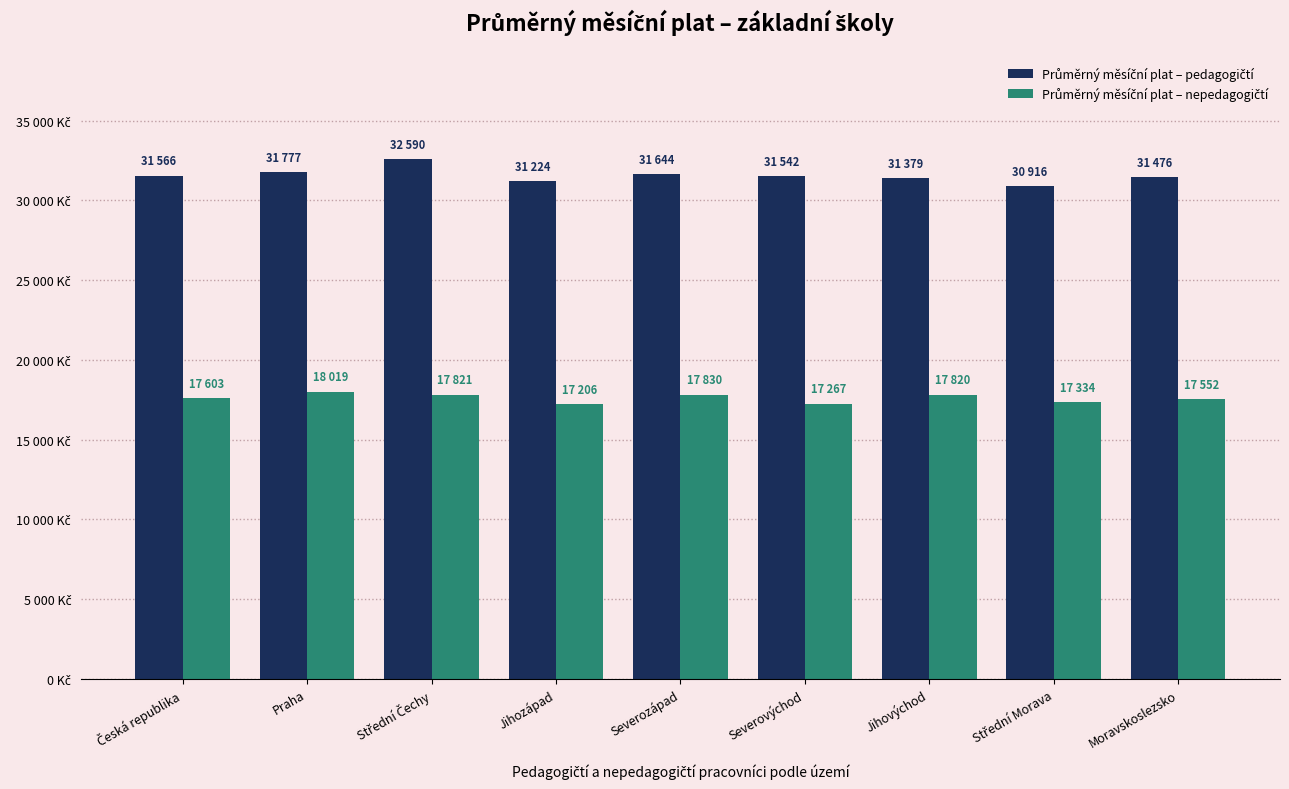

What is the sum of the Průměrný měsíční plat – nepedagogičtí values at Česká republika and Střední Čechy?

35423.8